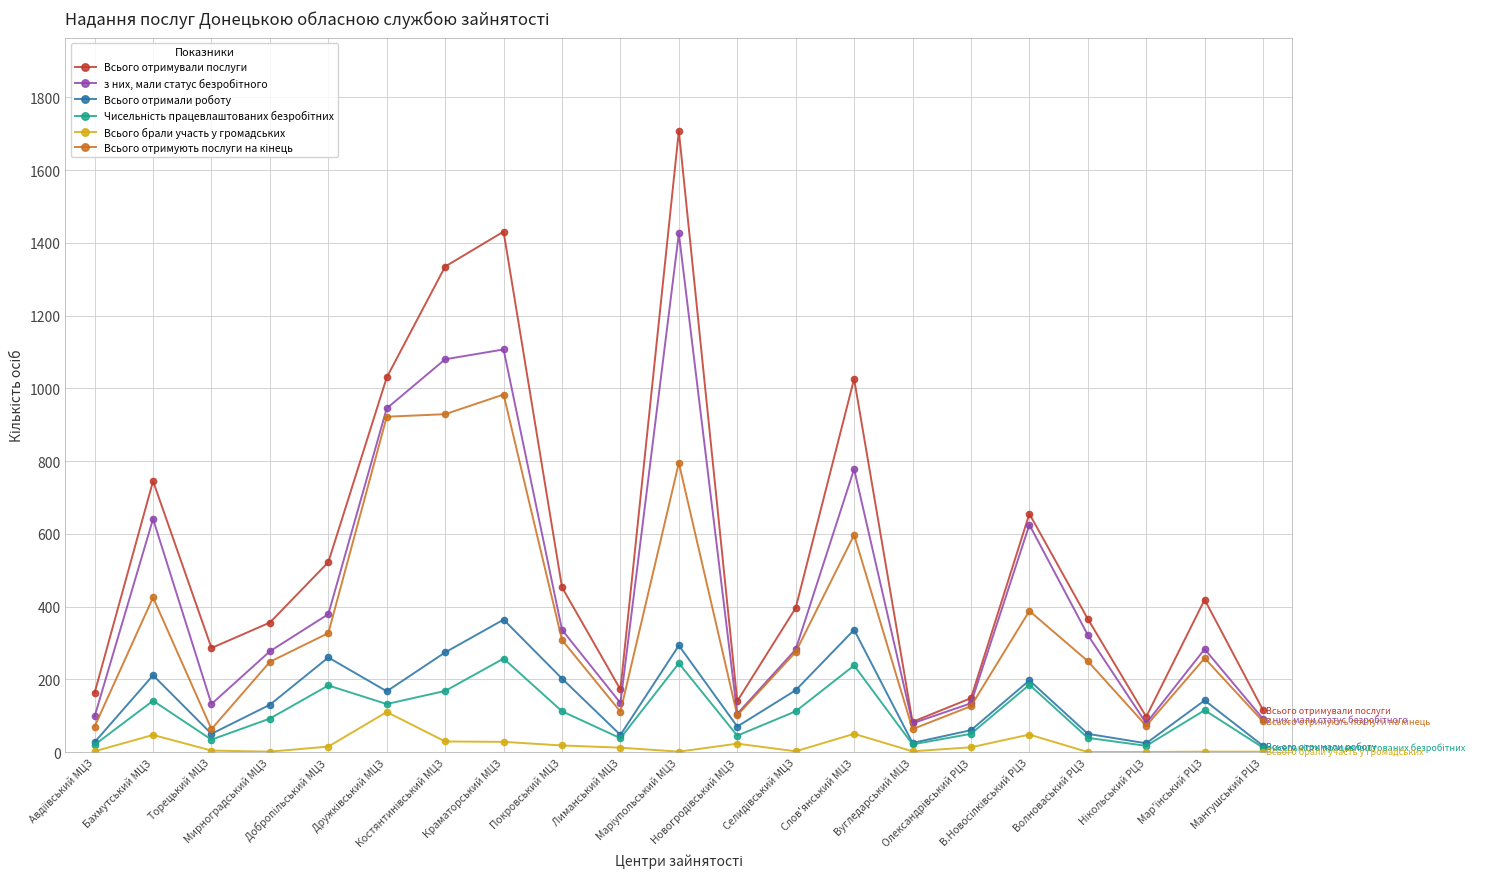

Which series has the largest total across all categories?

Всього отримували послуги